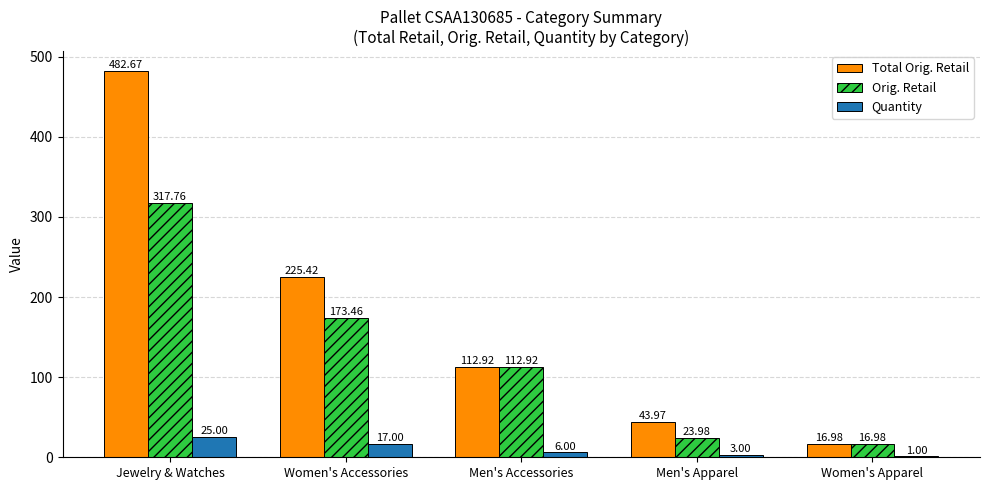

Is it true that Quantity equals 1.0 at Women's Apparel?

True